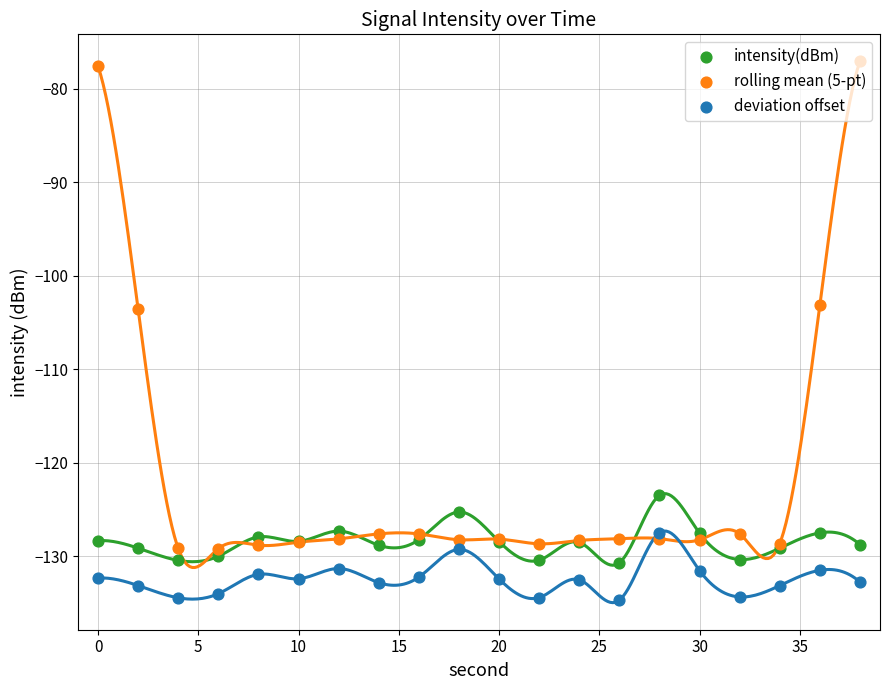

Which series has the largest Y range (max minus min)?

rolling mean (5-pt)